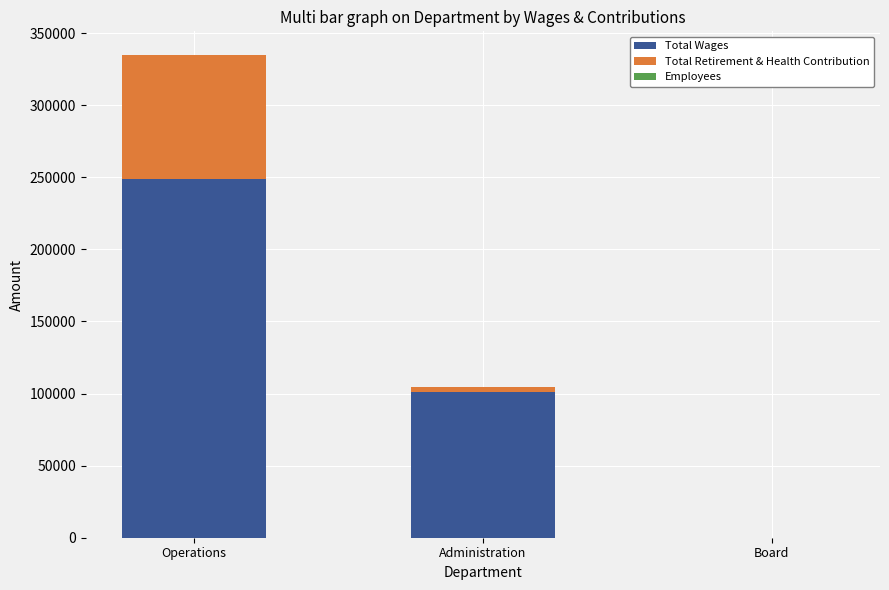

At which category is the sum across all series the highest?

Operations